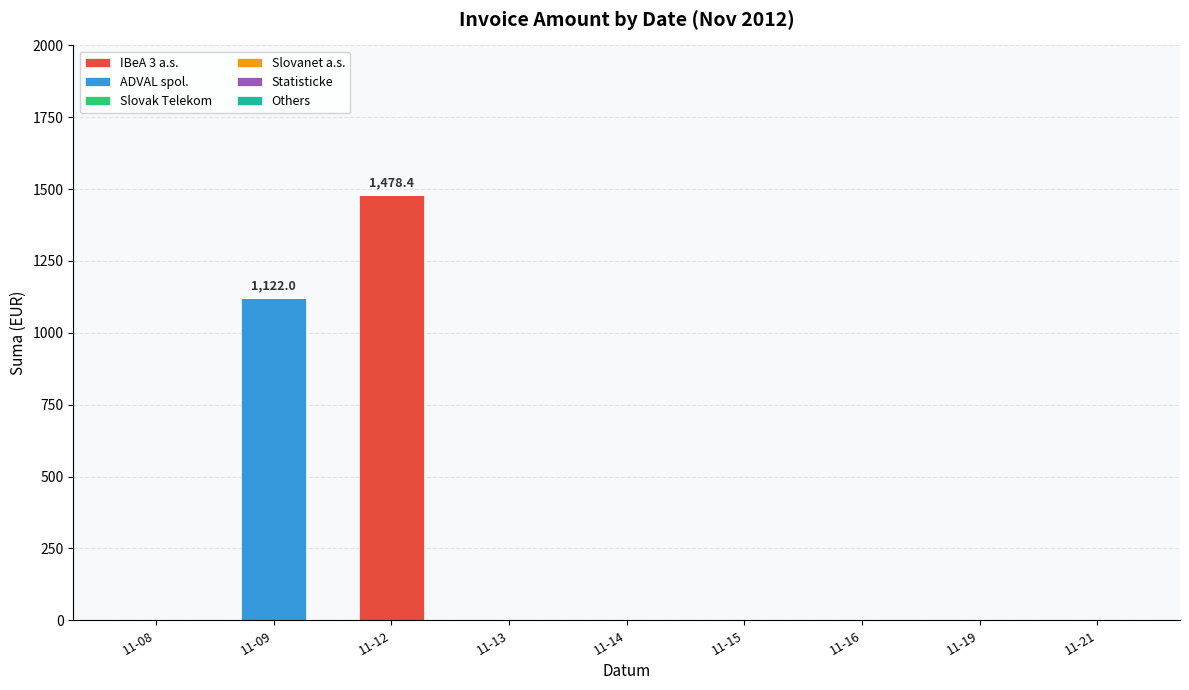

What is the highest value of the IBeA 3 a.s. series?

1478.4